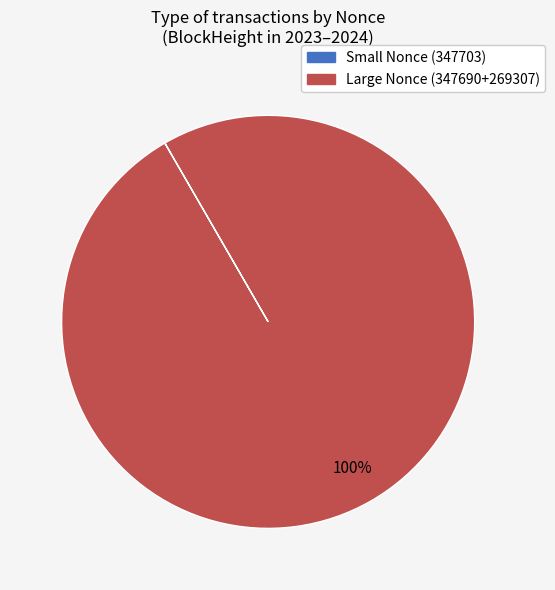

To the nearest percent, what is the difference between the largest and smallest slice percentages?

100%